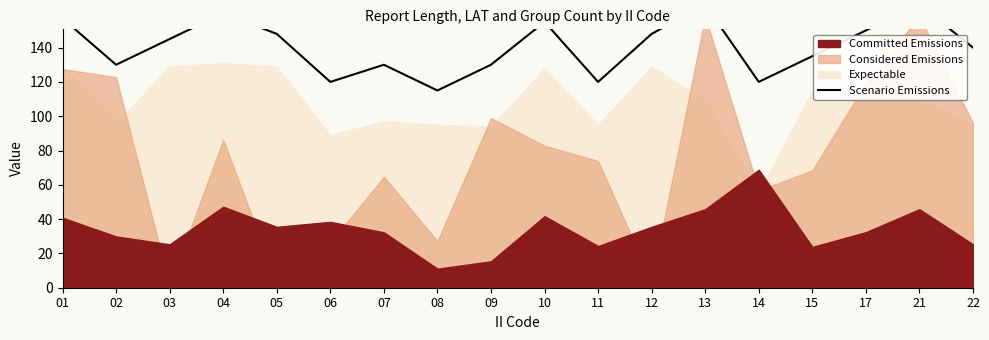

True or false: the data shows 70 at 14.

False